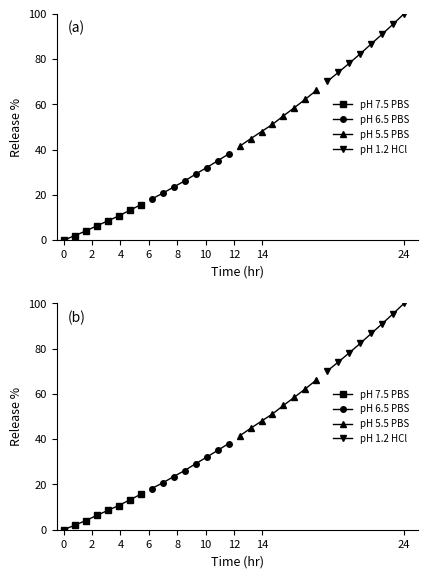

True or false: pH 5.5 PBS and pH 1.2 HCl intersect in this chart.

False